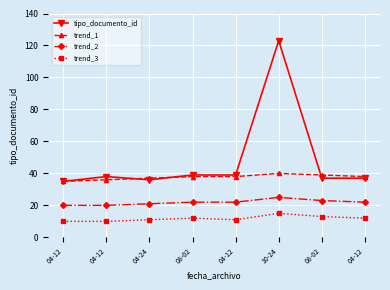

True or false: trend_1 has more than 2 points higher than both neighbors.

False